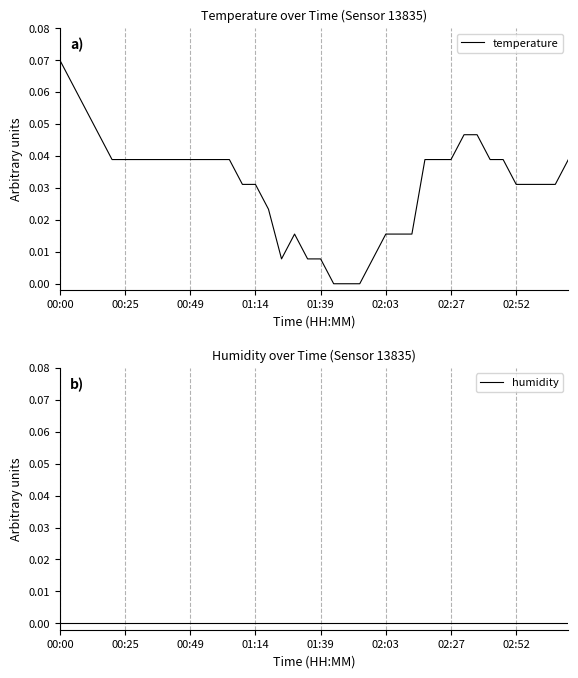

How many distinct data groups are displayed?

2